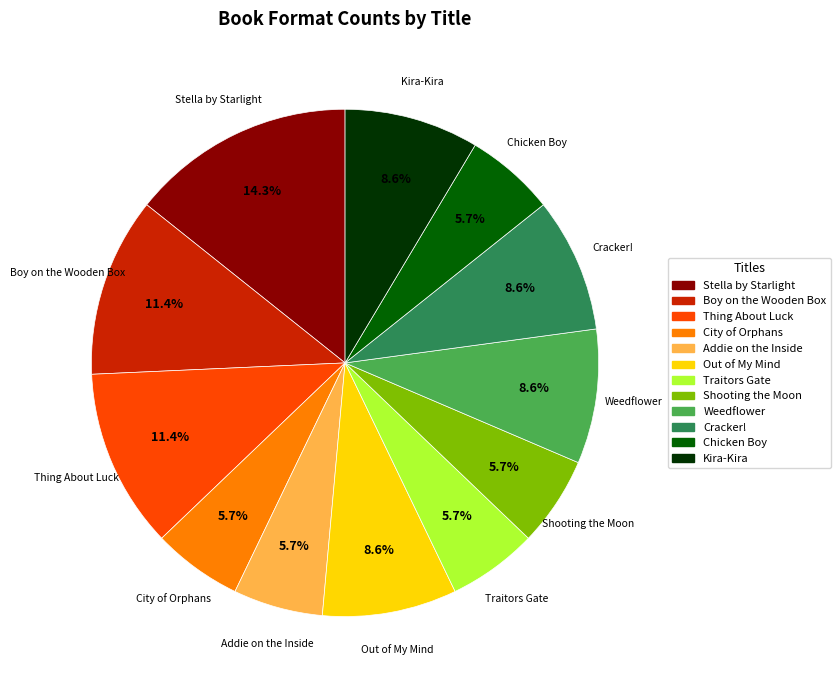

What is the largest slice in the pie chart?

Stella by Starlight